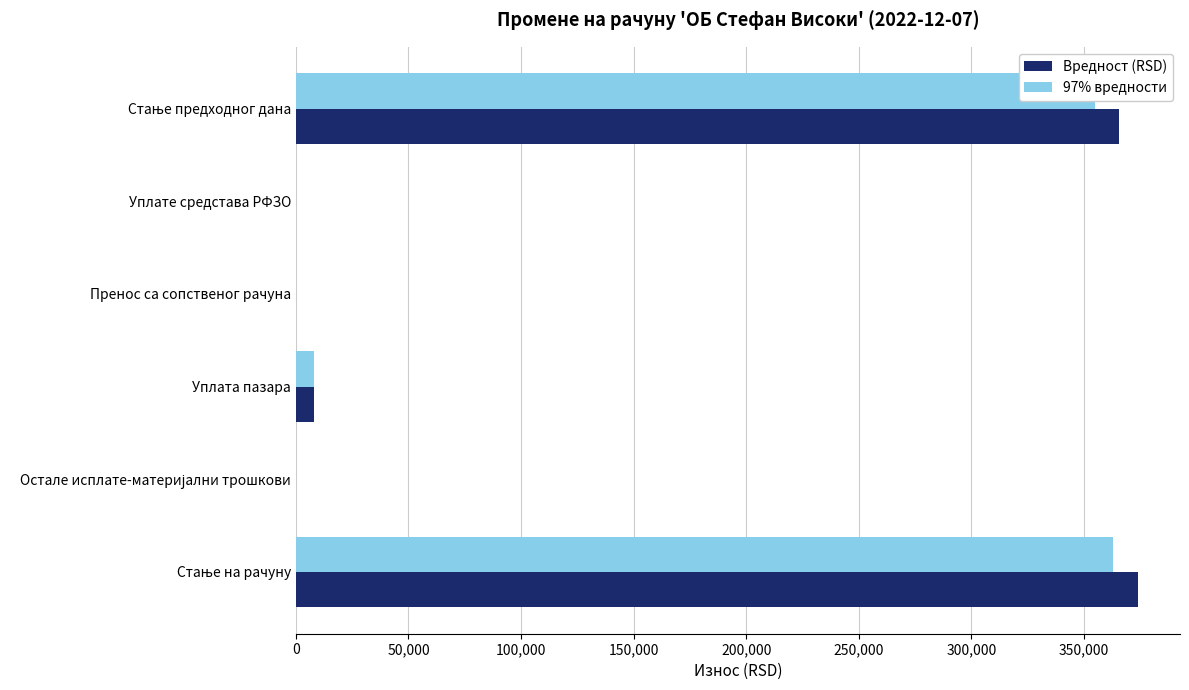

How many data points in 97% вредности are above 7930?

3